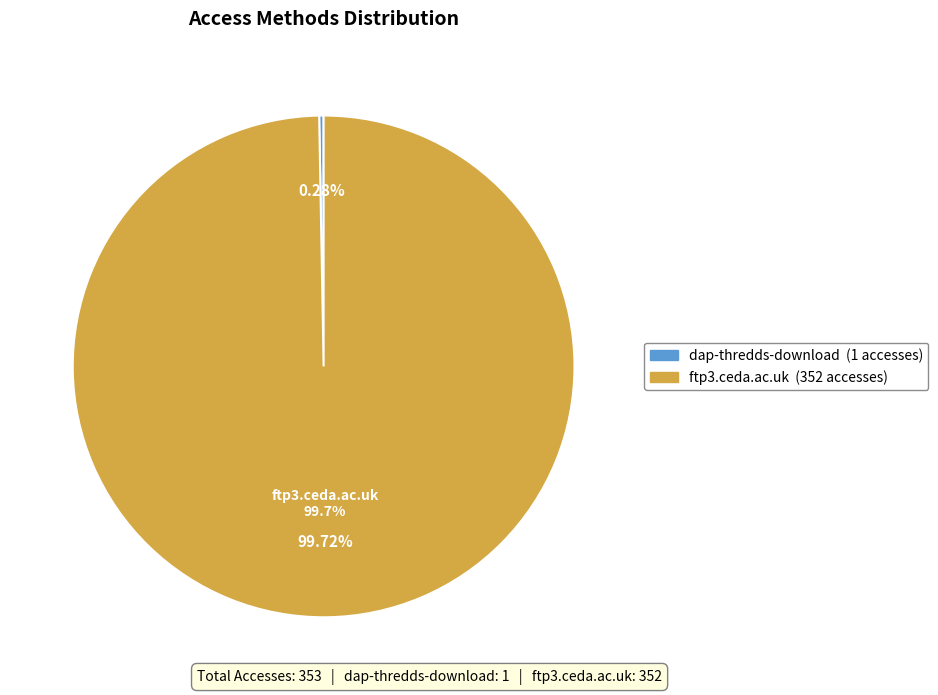

What percentage is the ftp3.ceda.ac.uk slice, to the nearest percent?

100%